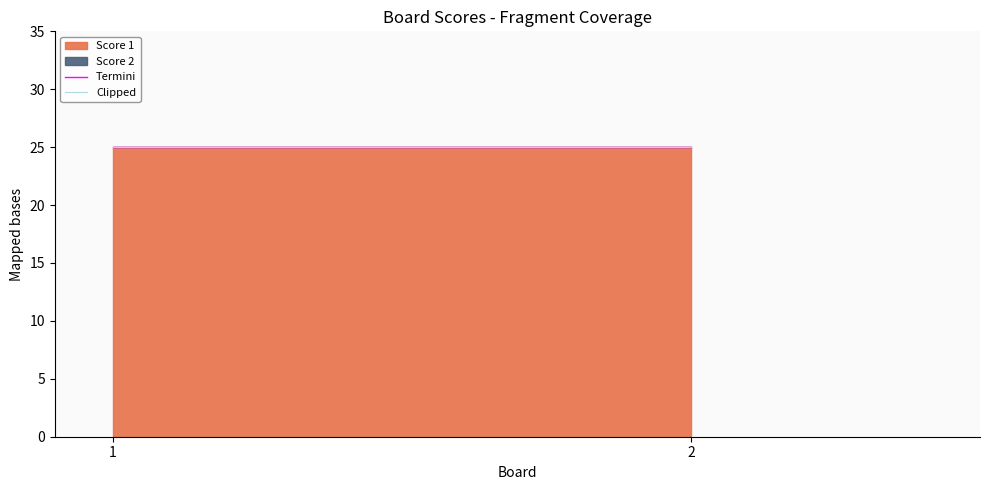

At how many categories does at least one series exceed 23?

2